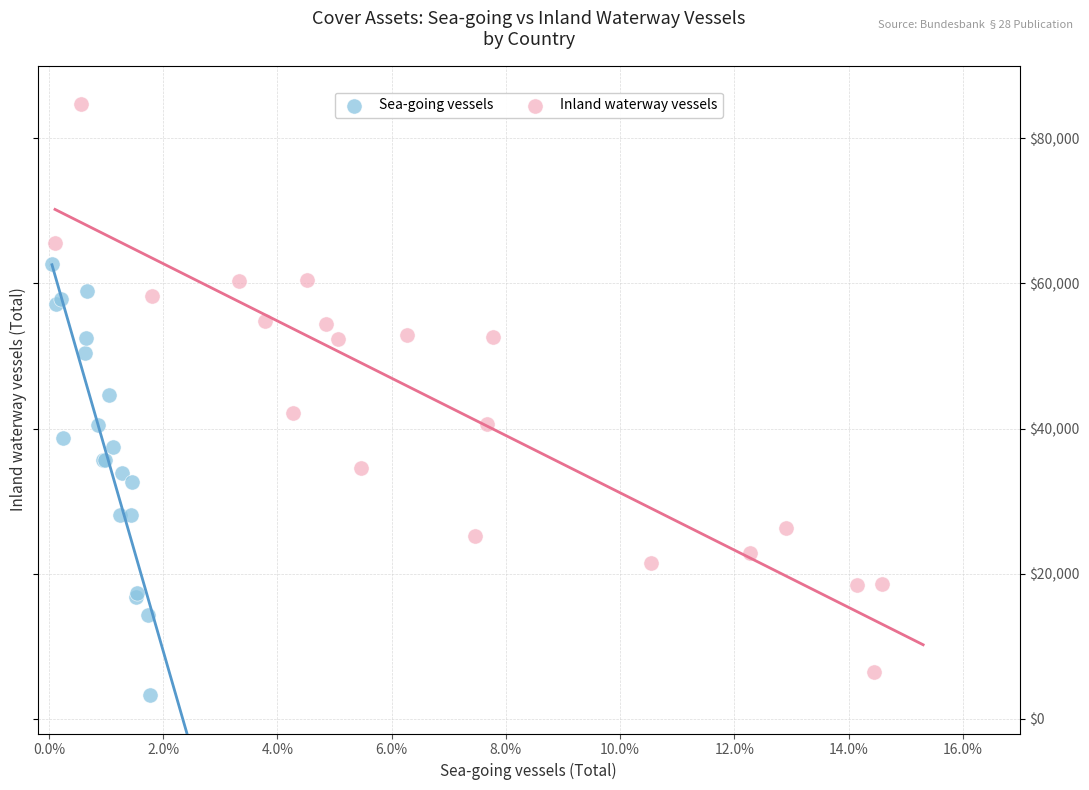

What are all the series names shown in the legend?

Sea-going vessels, Inland waterway vessels